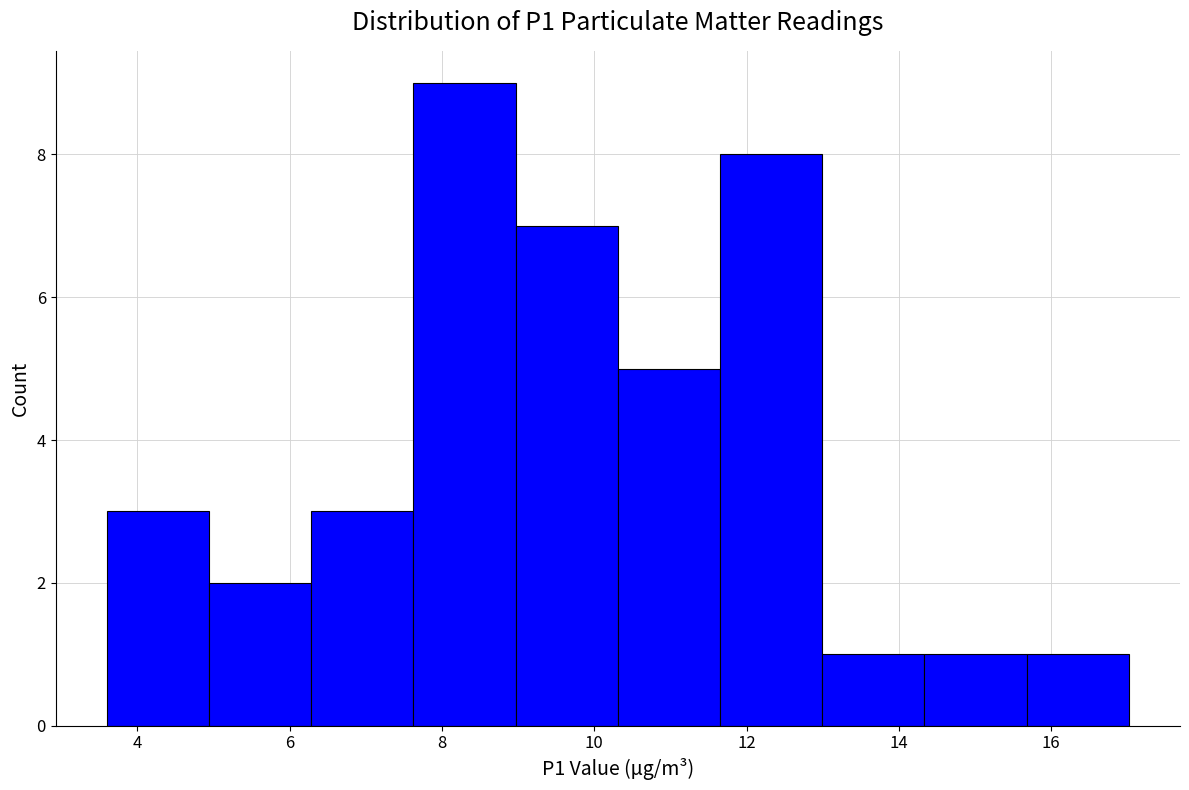

Reading left to right, transcribe this chart: for each bar, give the range it covers on the x-axis and its height. Neither the bar edges nor the heights are printed on the chart, so give them approximately, as read against the axes.

3.6 to 5.0: 3
5.0 to 6.2: 2
6.2 to 7.6: 3
7.6 to 9.0: 9
9.0 to 10.4: 7
10.4 to 11.6: 5
11.6 to 13.0: 8
13.0 to 14.4: 1
14.4 to 15.6: 1
15.6 to 17.0: 1